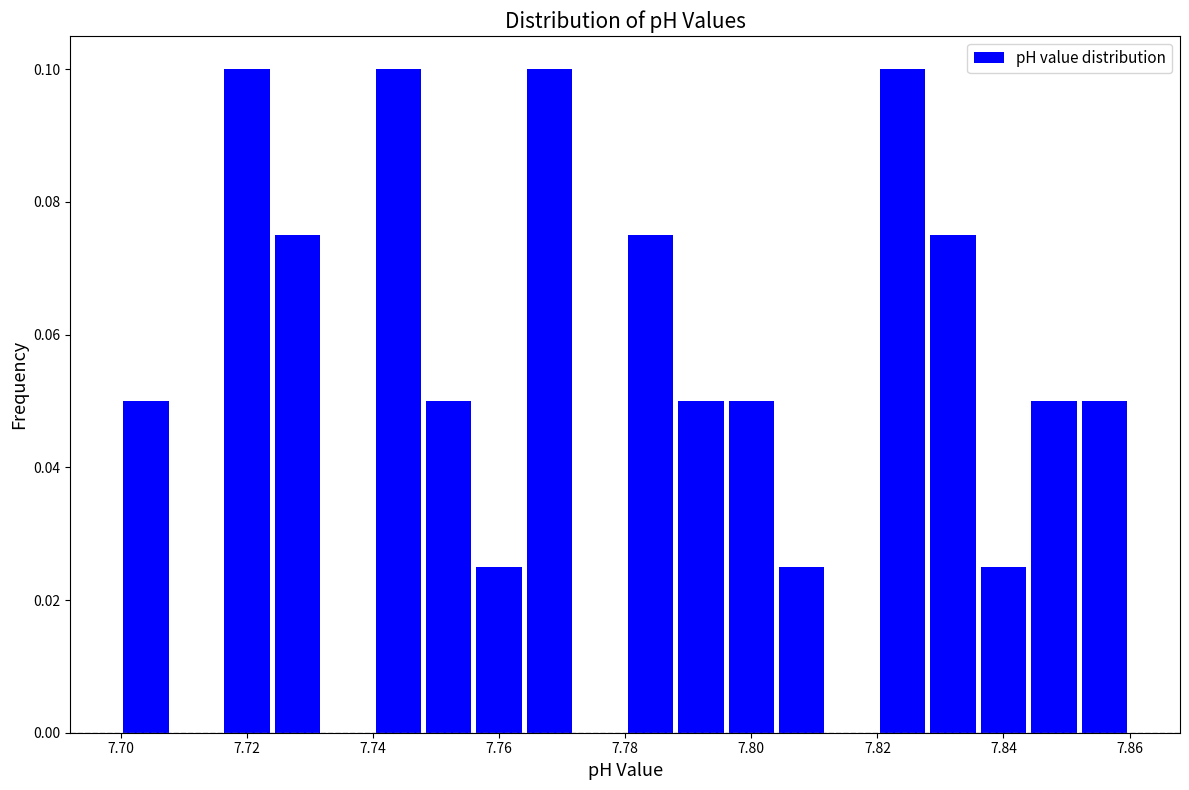

Reading left to right, list every bar in this chart as the range it spans on the x-axis followed by its height. The values are not printed on the chart, so give them approximately, as read against the axis.

7.700 to 7.708: 0.050
7.708 to 7.716: 0
7.716 to 7.724: 0.100
7.724 to 7.732: 0.076
7.732 to 7.740: 0
7.740 to 7.748: 0.100
7.748 to 7.756: 0.050
7.756 to 7.764: 0.026
7.764 to 7.772: 0.100
7.772 to 7.780: 0
7.780 to 7.788: 0.076
7.788 to 7.796: 0.050
7.796 to 7.804: 0.050
7.804 to 7.812: 0.026
7.812 to 7.820: 0
7.820 to 7.828: 0.100
7.828 to 7.836: 0.076
7.836 to 7.844: 0.026
7.844 to 7.852: 0.050
7.852 to 7.860: 0.050